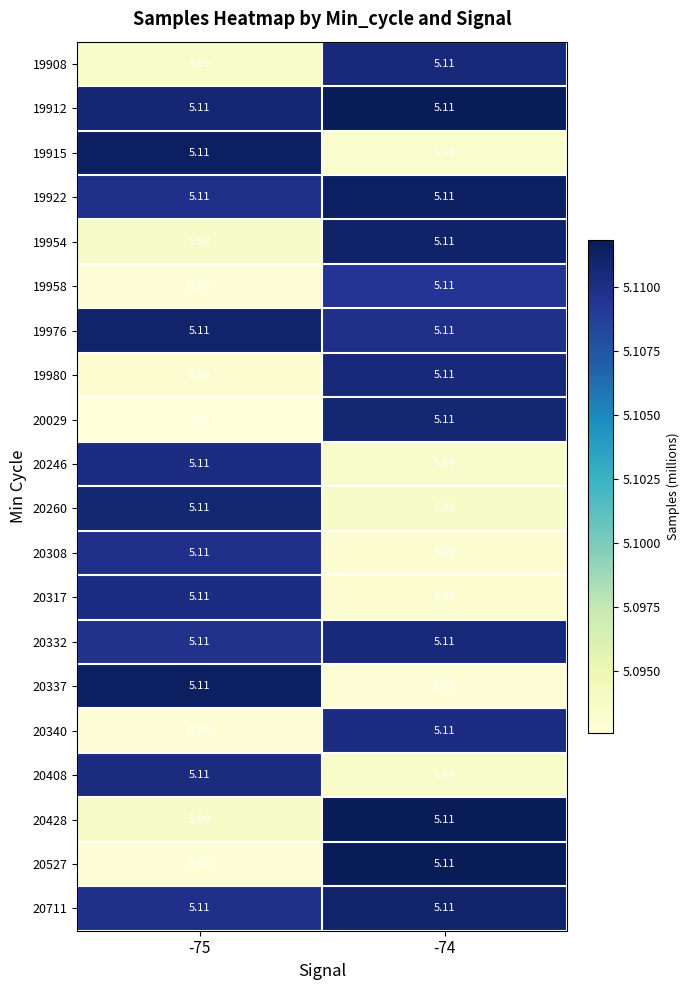

Is the value of 19908 at -75 greater than the value of 19980 at -74?

No